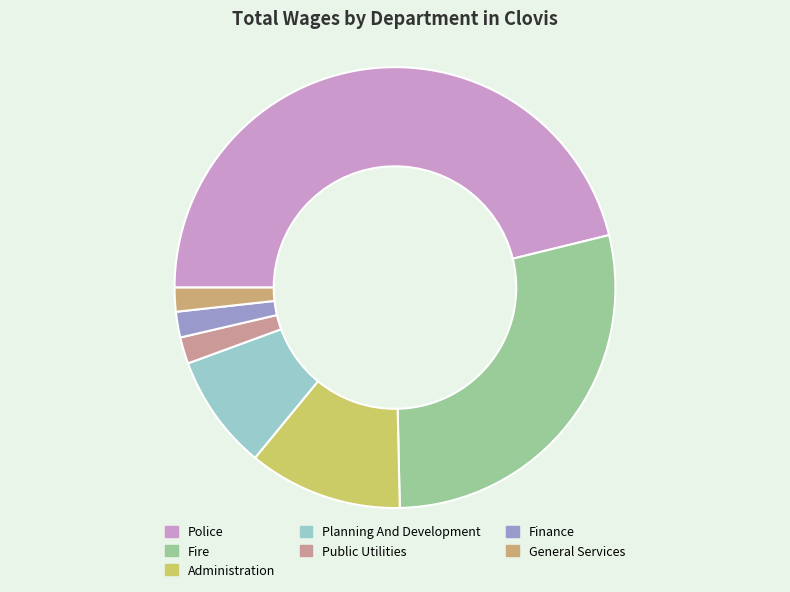

How many slices are in this pie chart?

7